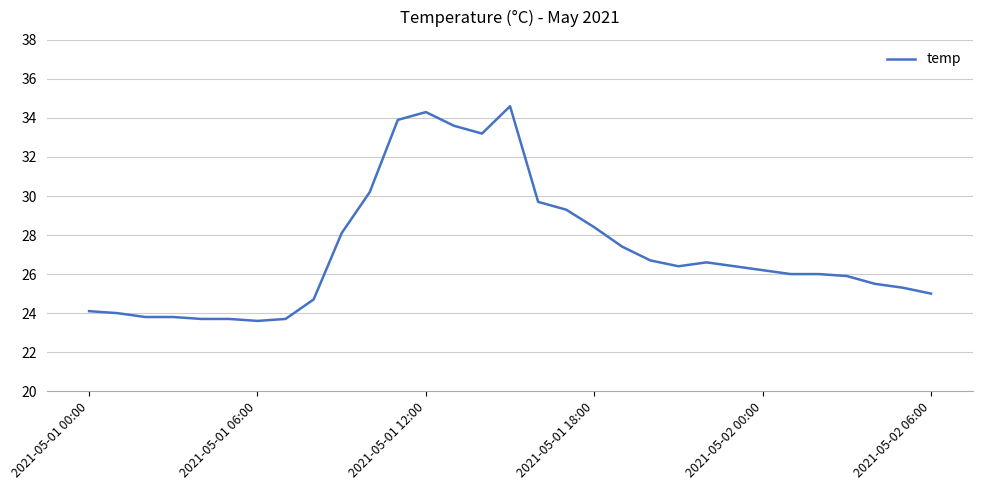

What is the difference between the maximum and minimum values?

11.0